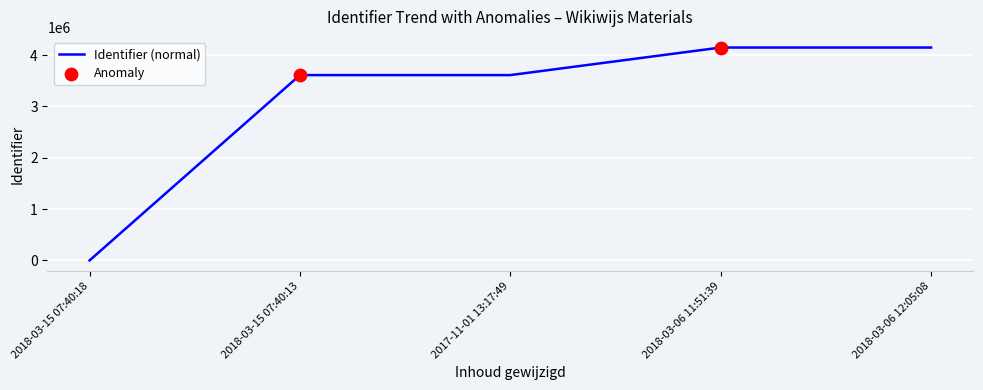

What is the change in value from 2018-03-15 07:40:18 to 2017-11-01 13:17:49?

+3609854